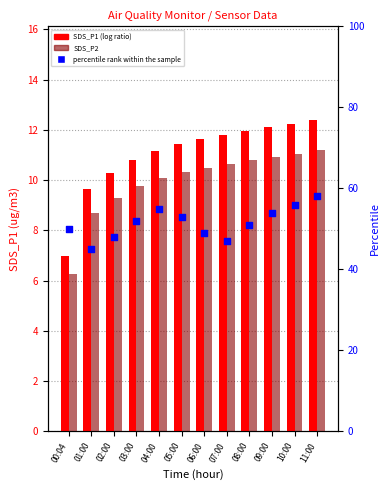

At how many categories does at least one series exceed 9?

12